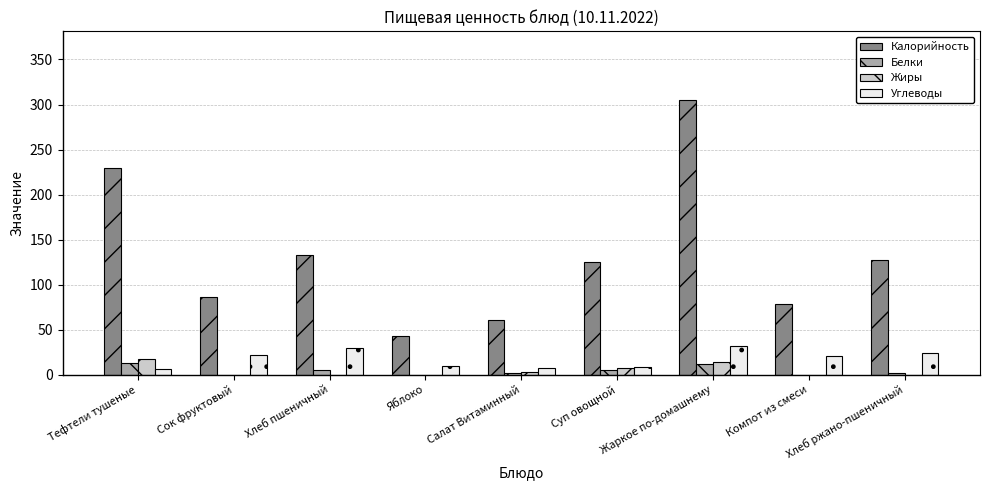

Which label corresponds to the largest value in the chart?

Жаркое по-домашнему